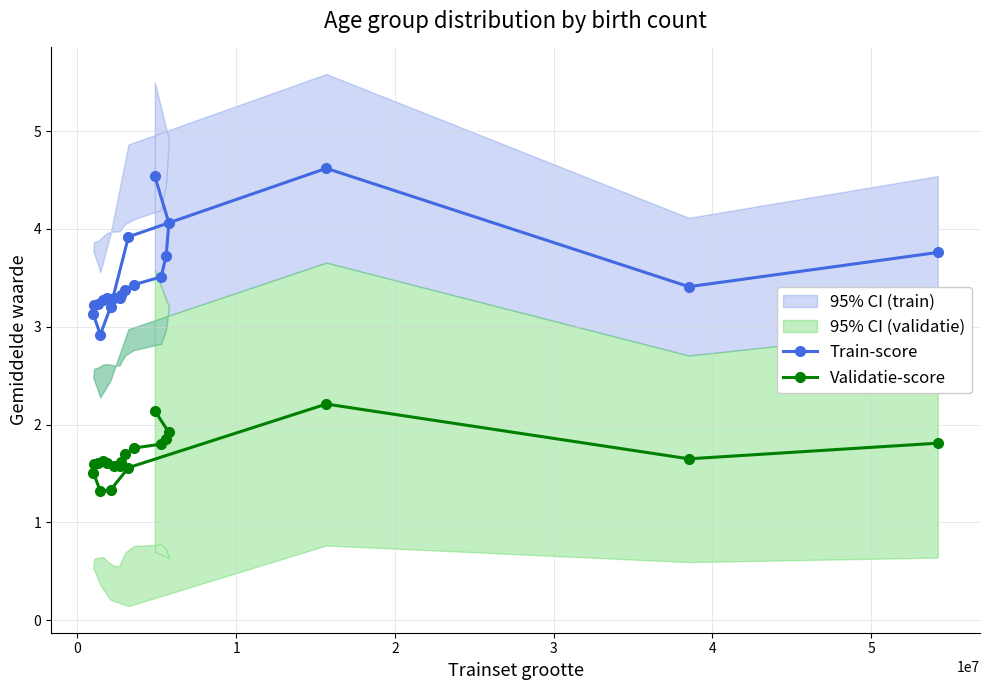

What are all the series names shown in the legend?

Train-score, Validatie-score